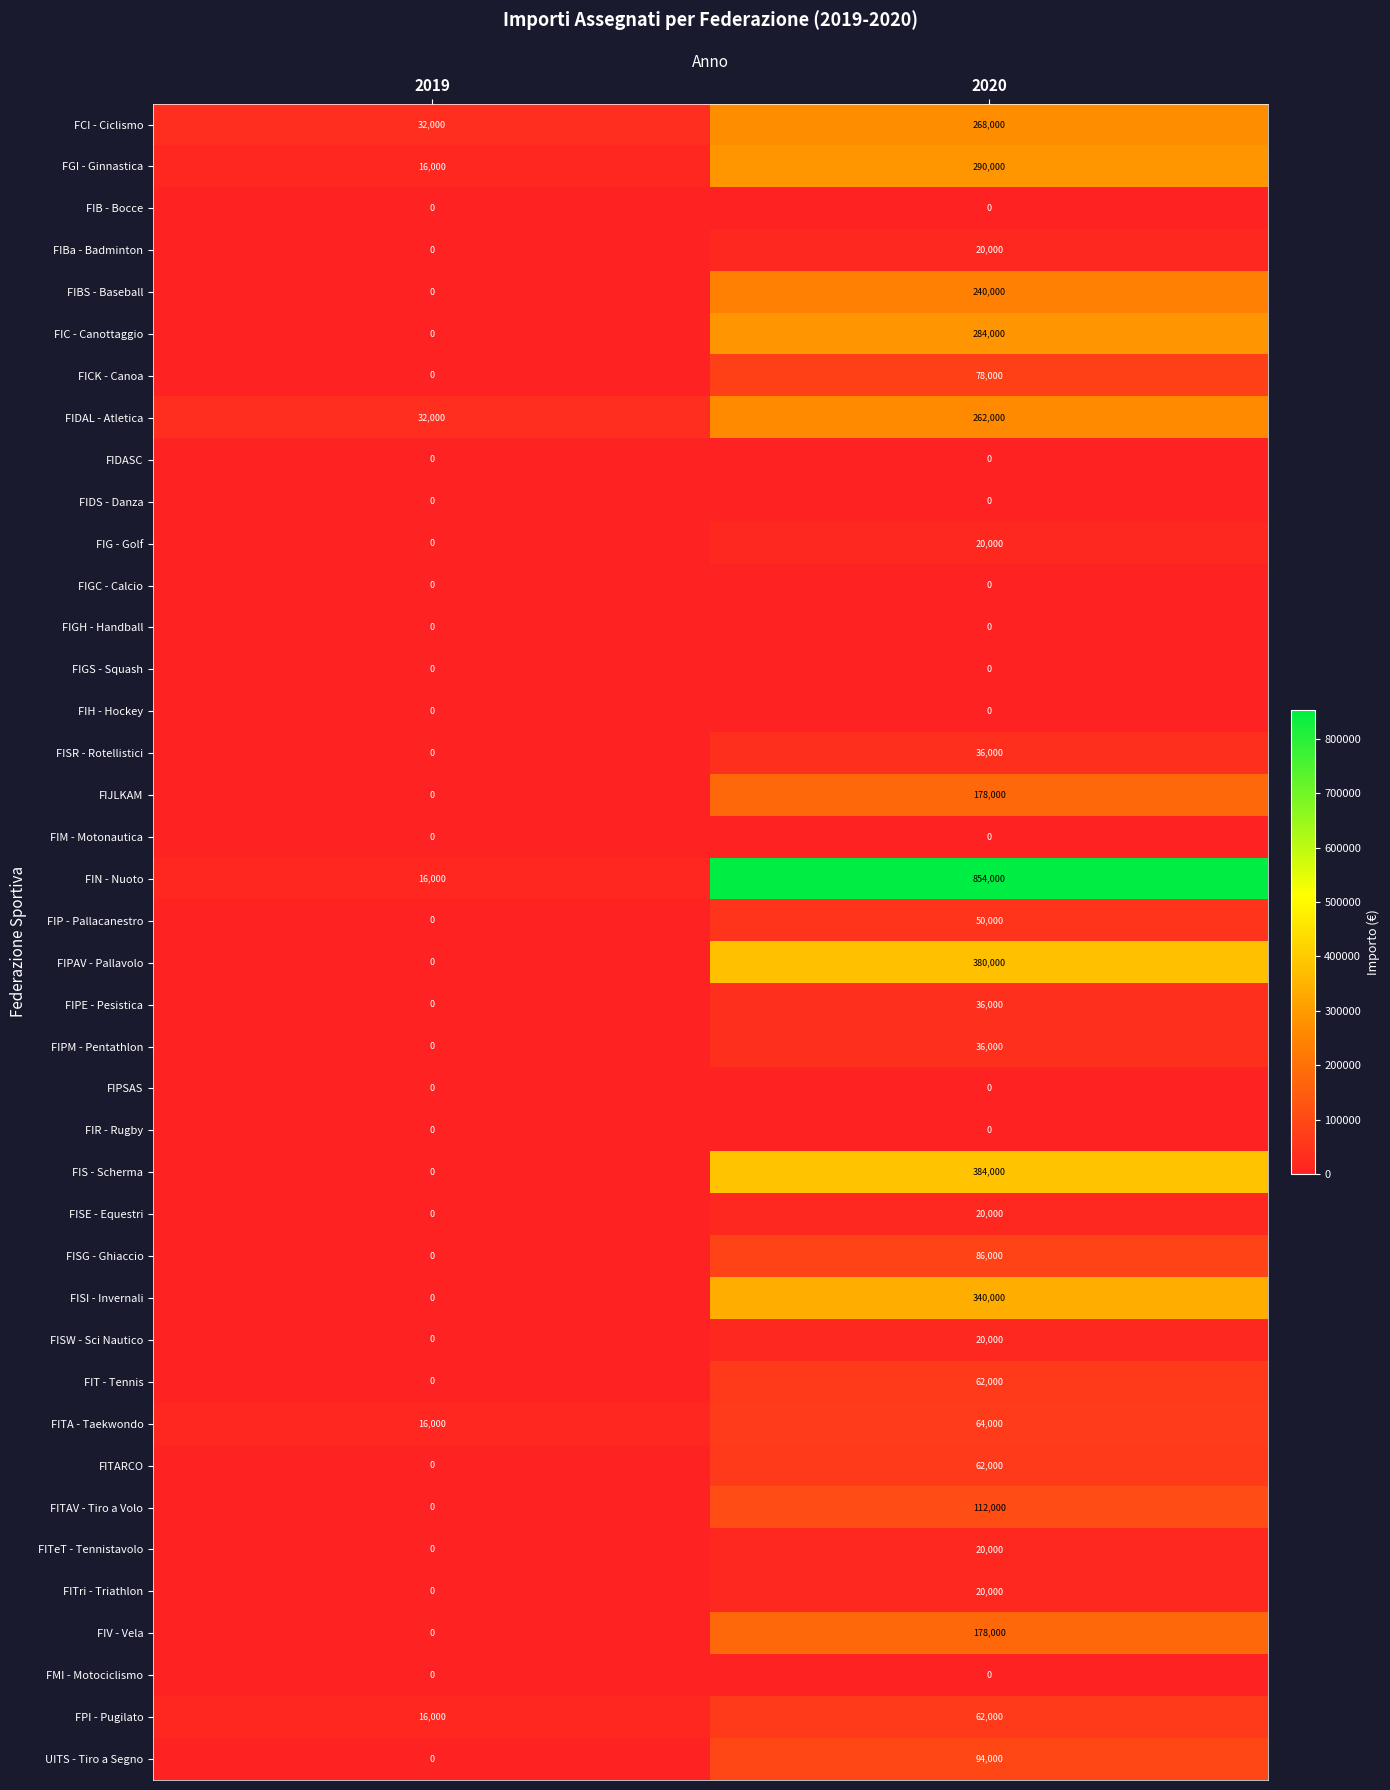

At how many categories does at least one series exceed 716715?

1